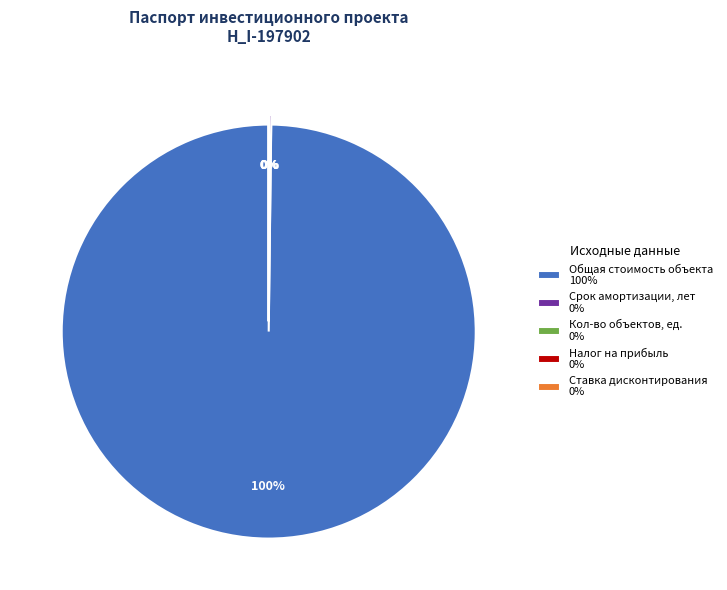

True or false: Общая стоимость объекта 100% accounts for 94% of the total.

False